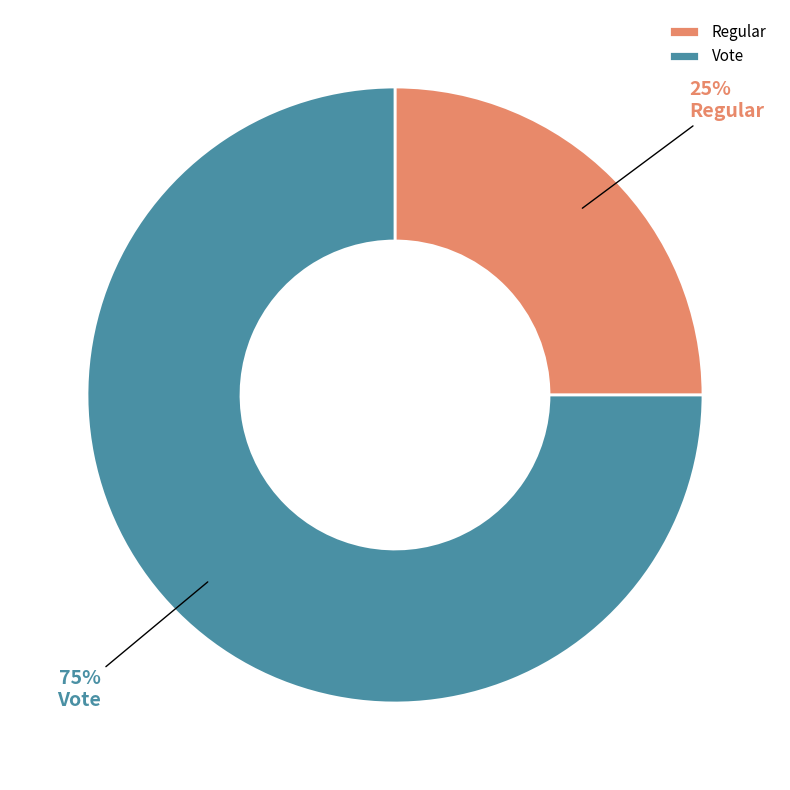

Which category has the biggest portion of the pie?

Vote